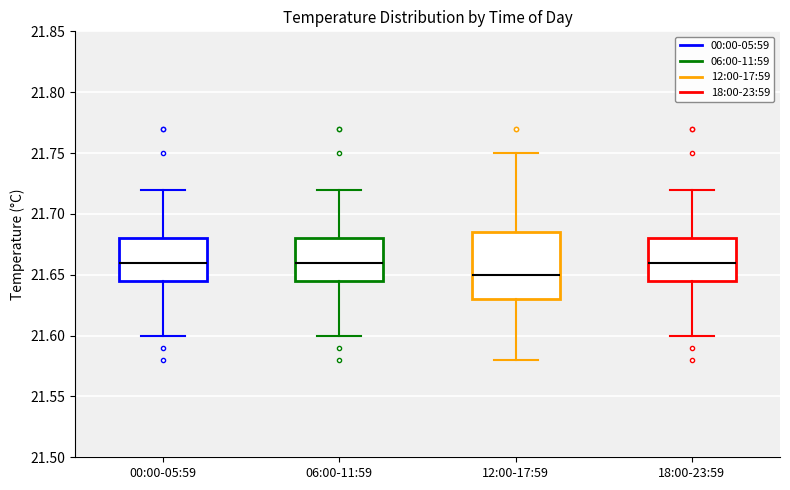

Reading left to right, read every box against the y-axis: the position of its median line, the range the box covers, and the ends of its whiskers. The values are not printed on the chart, so give them approximately, as read against the axis.

00:00-05:59: median 21.660, box 21.645 to 21.680, whiskers 21.600 to 21.720
06:00-11:59: median 21.660, box 21.645 to 21.680, whiskers 21.600 to 21.720
12:00-17:59: median 21.650, box 21.630 to 21.685, whiskers 21.580 to 21.750
18:00-23:59: median 21.660, box 21.645 to 21.680, whiskers 21.600 to 21.720